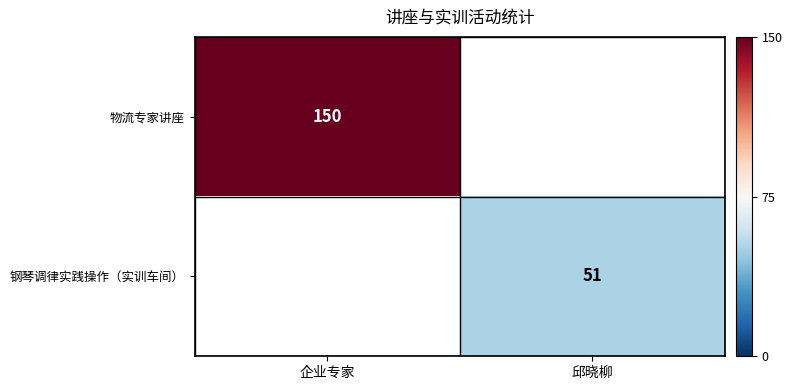

True or false: 钢琴调律实践操作（实训车间） has a value of 51 at 邱晓柳.

True